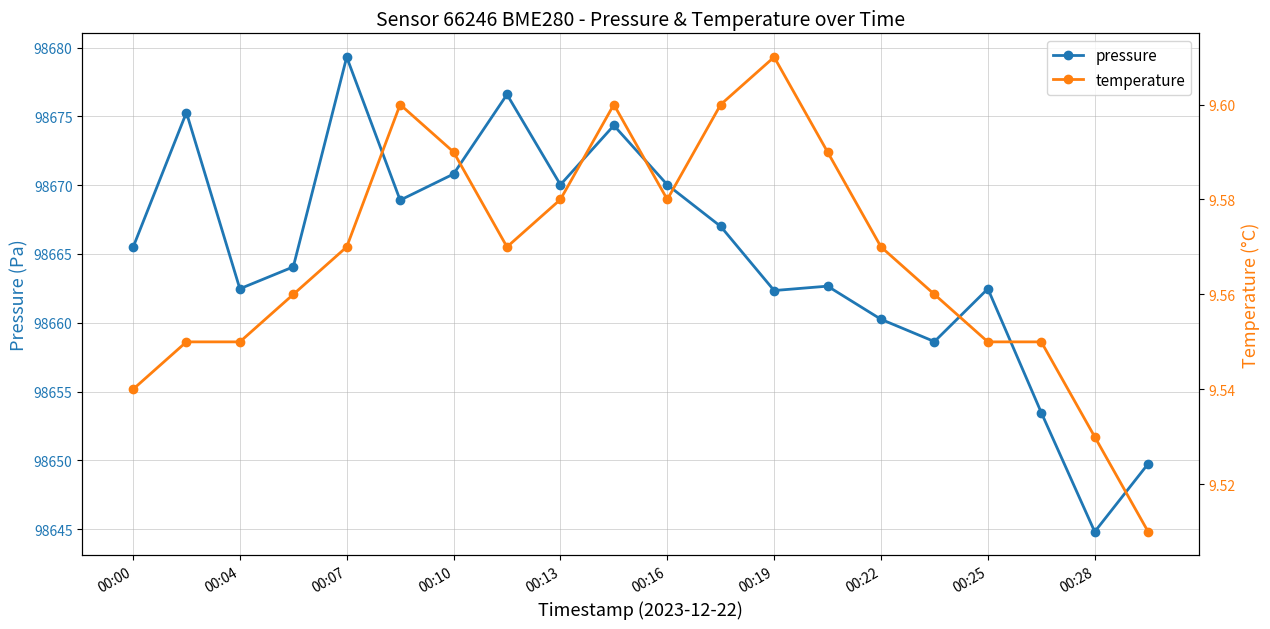

What are all the series names shown in the legend?

pressure, temperature